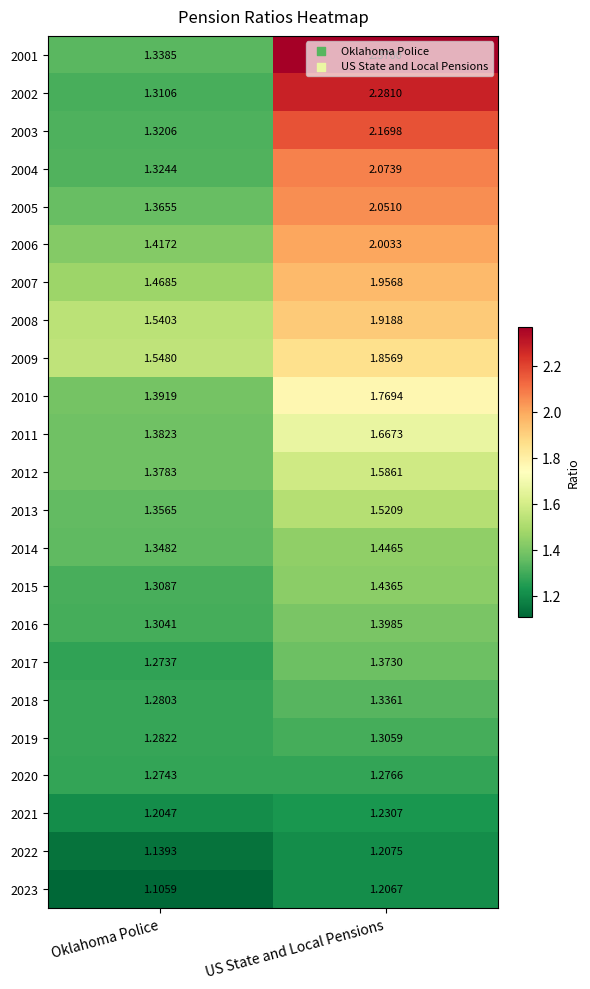

Which category has the lowest value across all series?

Oklahoma Police